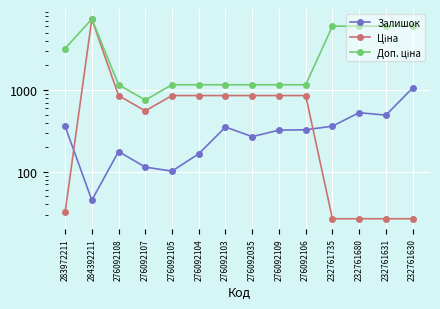

Count the number of data series in this chart.

3